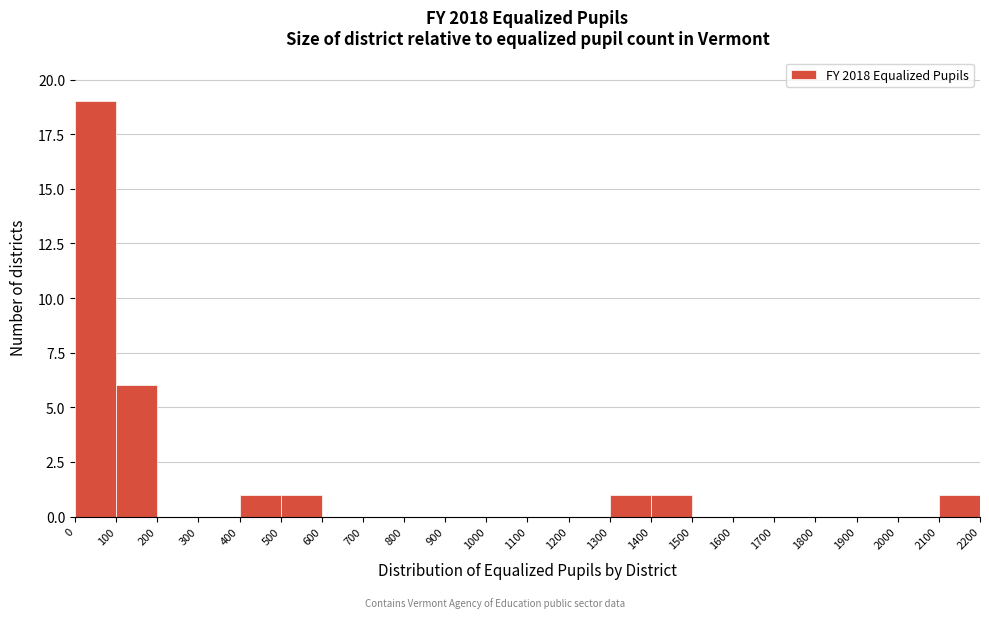

How tall is the bar that spans 500 to 600 on the x-axis? The values are not printed on the chart, so give them approximately, as read against the axis.

1